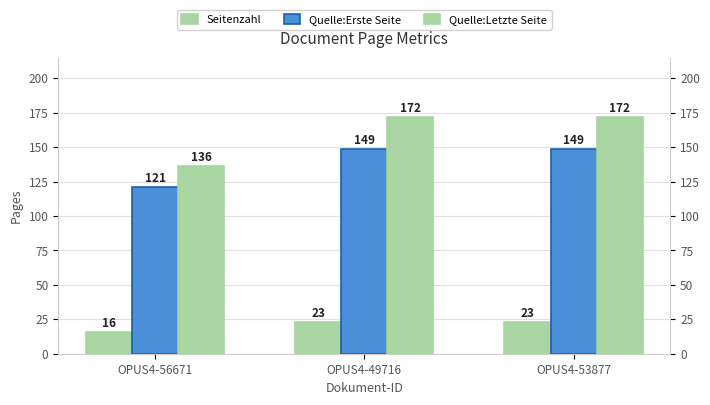

Reading right to left, extract all data points from this chart.

Seitenzahl: 23	23	16
Quelle:Erste Seite: 149	149	121
Quelle:Letzte Seite: 172	172	136